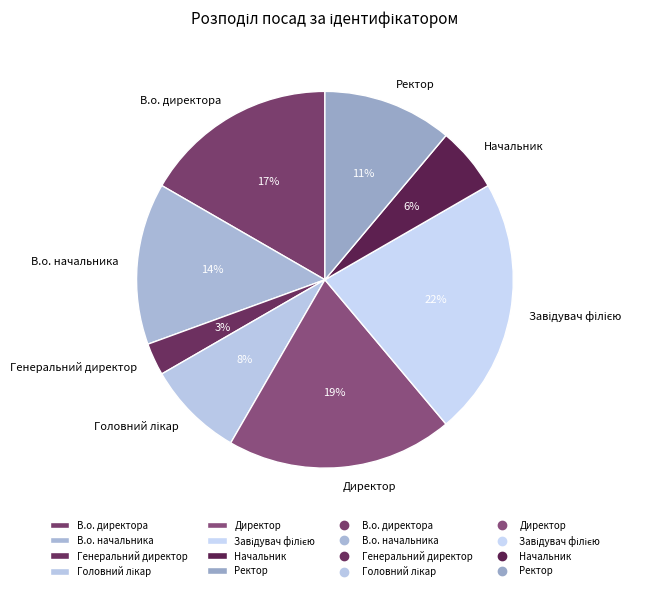

What is the smallest slice in the pie chart?

Генеральний директор